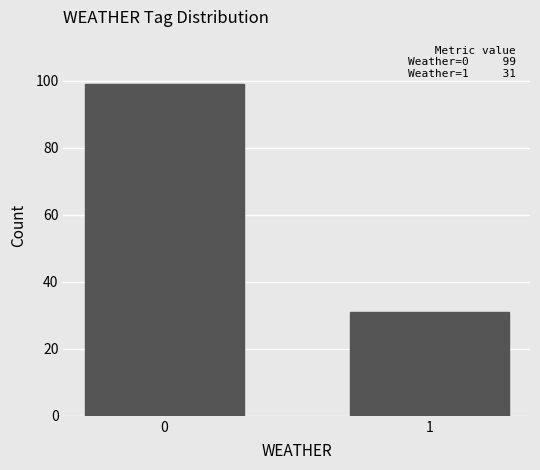

Reading left to right, extract all data points from this chart.

99	31